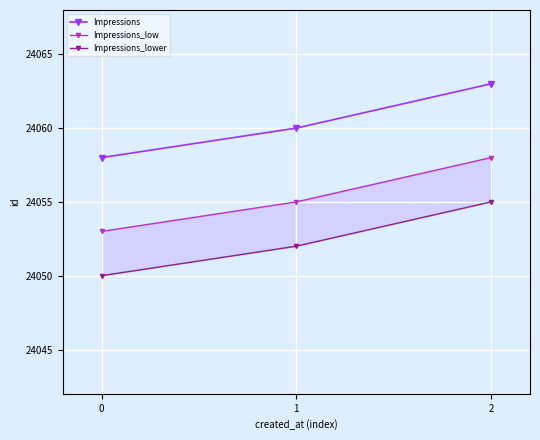

What is the maximum value for Impressions_low?

24058